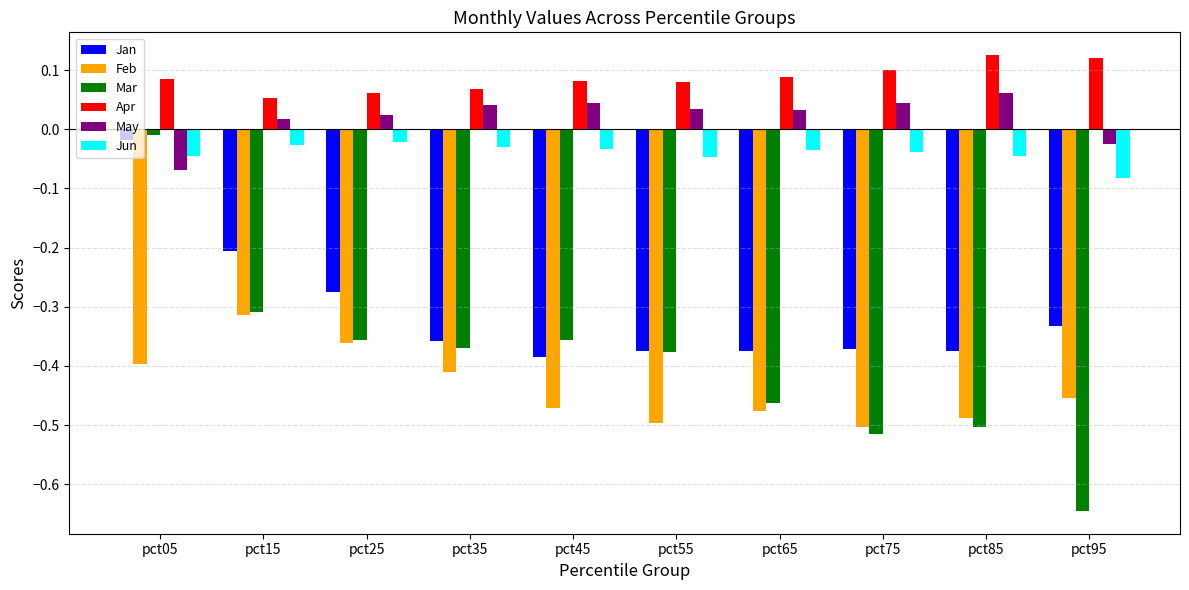

Which label corresponds to the smallest value in the chart?

pct95